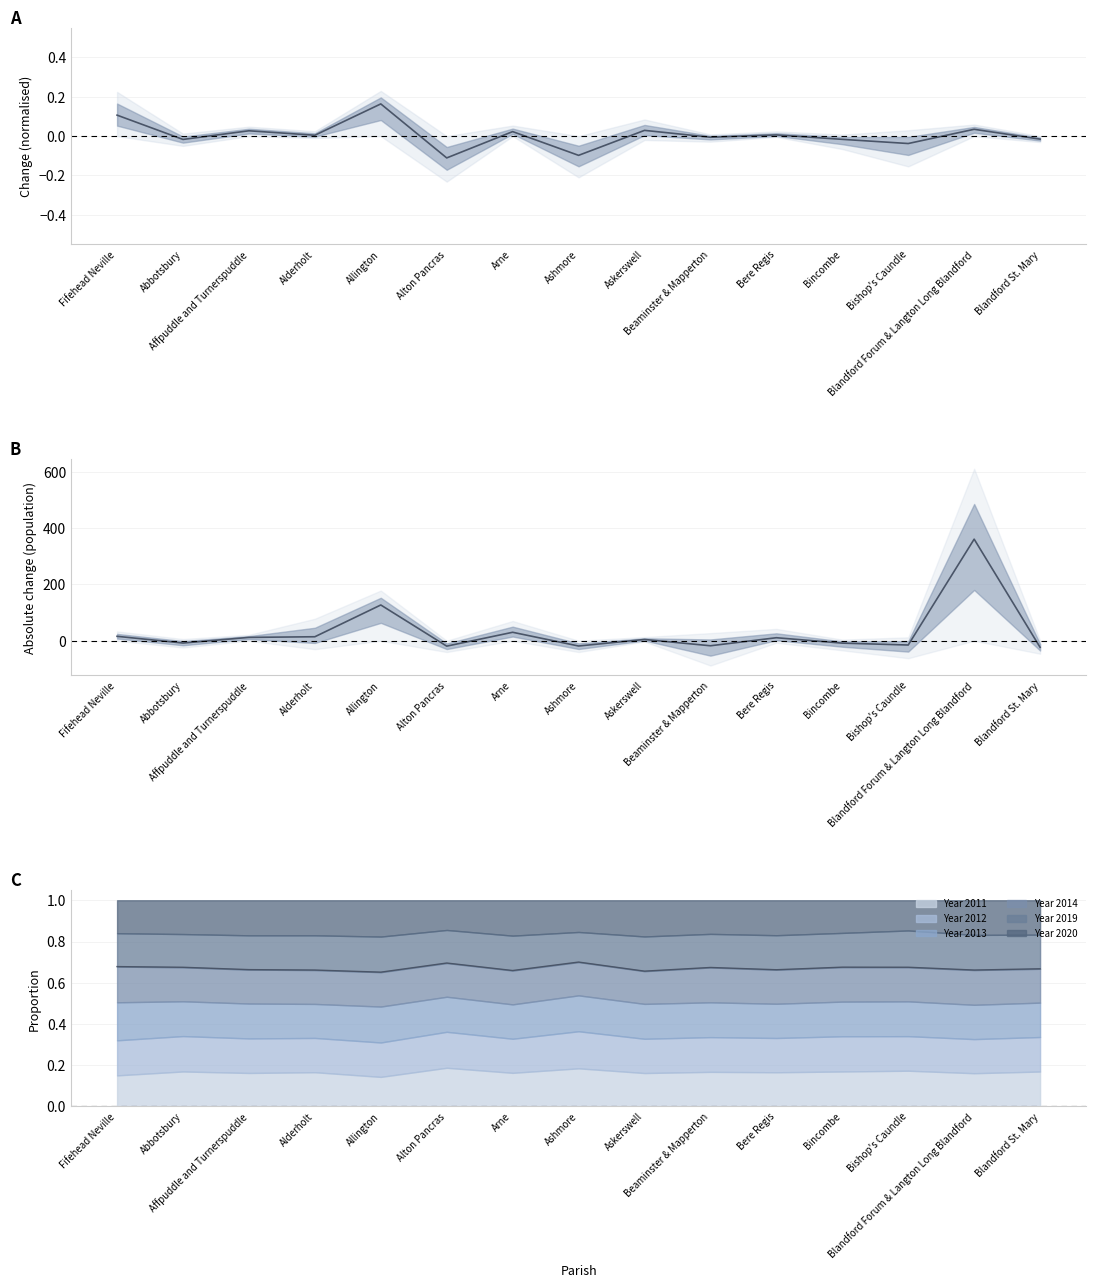

At how many categories does at least one series exceed 292?

1